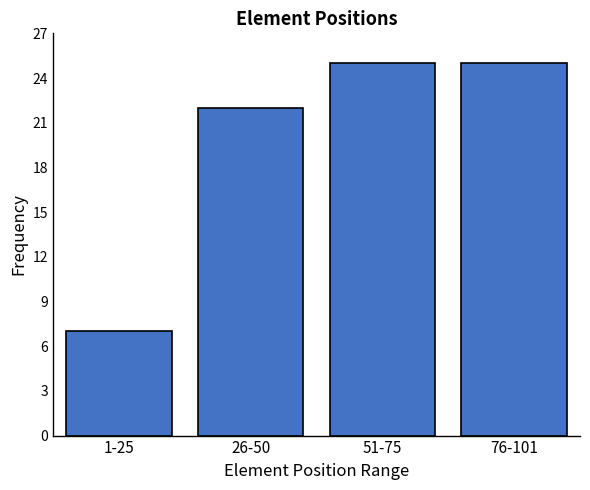

Reading left to right, transcribe all the data shown in this chart.

7	22	25	25